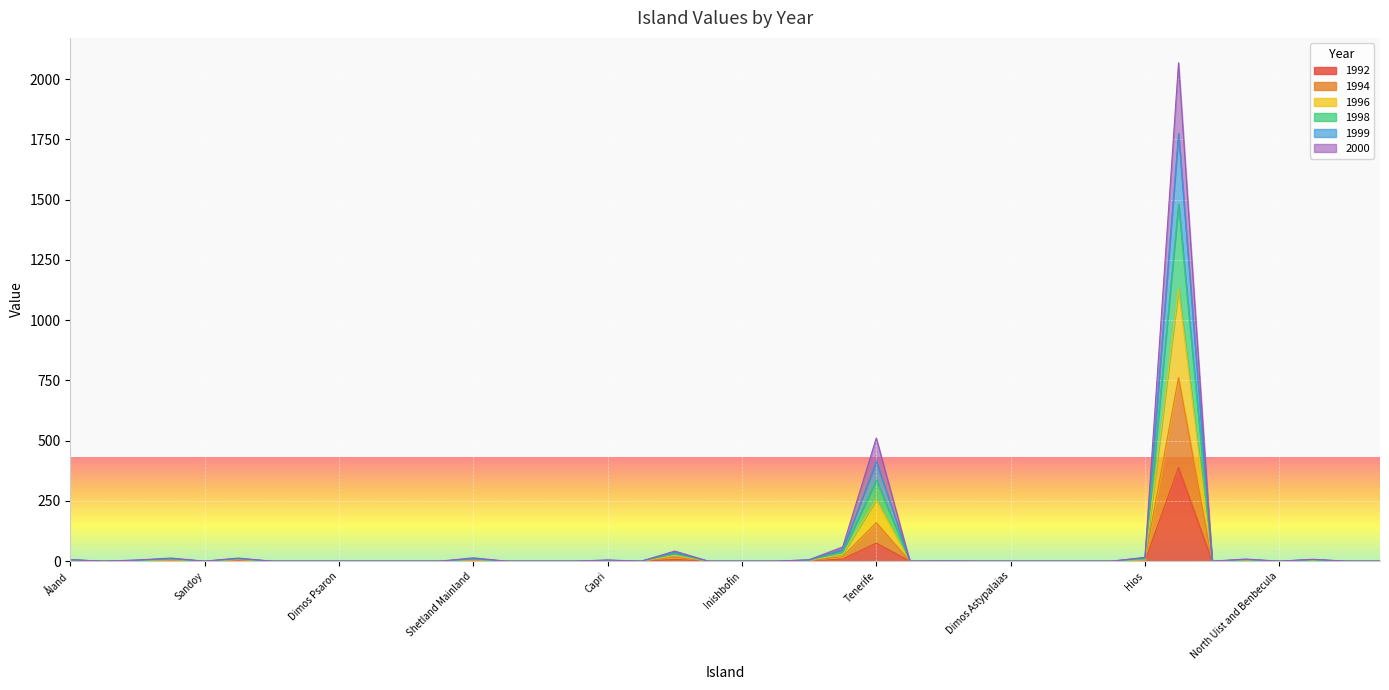

What is the maximum value for 1992?

389